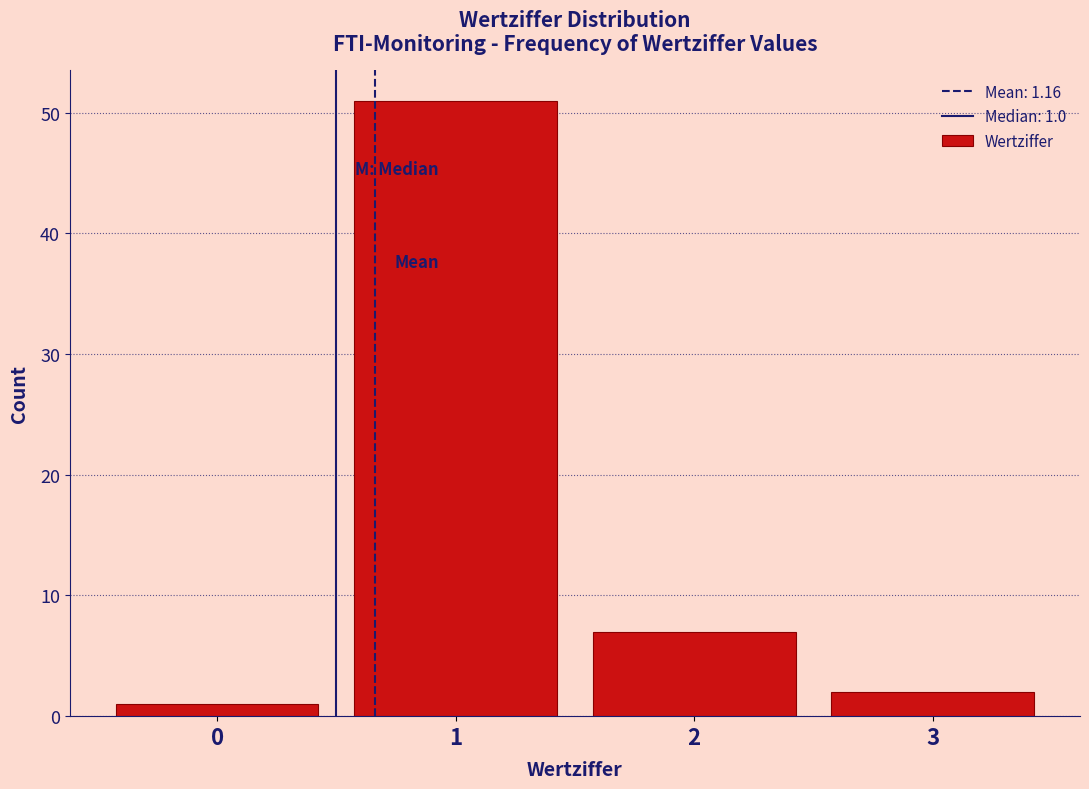

Reading left to right, what are all the values shown in this chart?

0=1	1=51	2=7	3=2